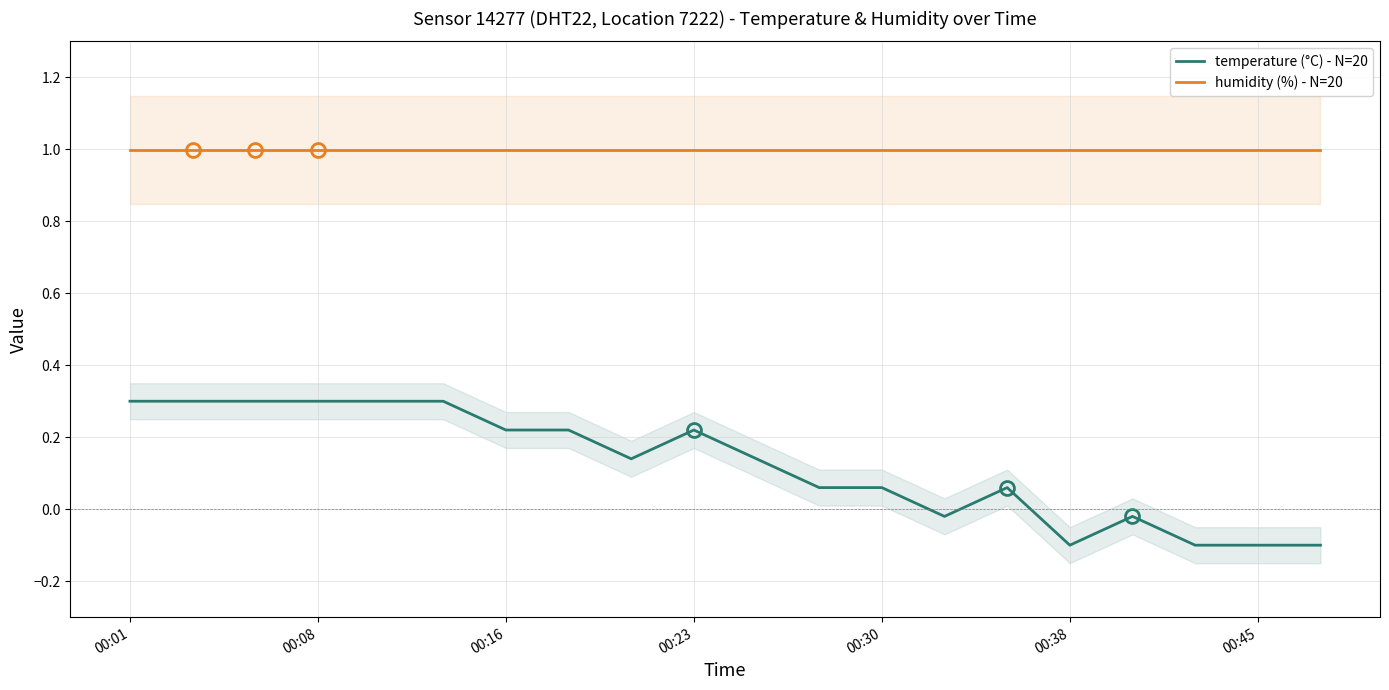

True or false: humidity (%) - N=20 has more than 2 interior local peaks.

False